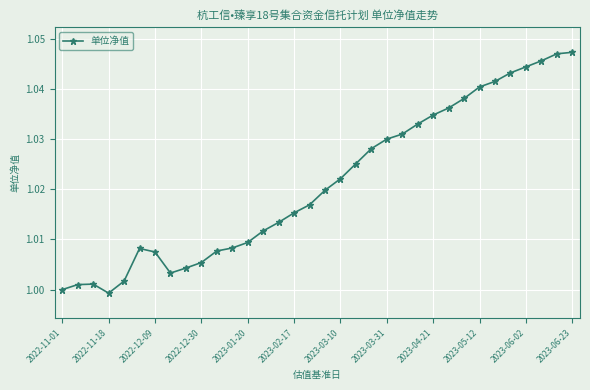

What is the sum of all values?

34.7